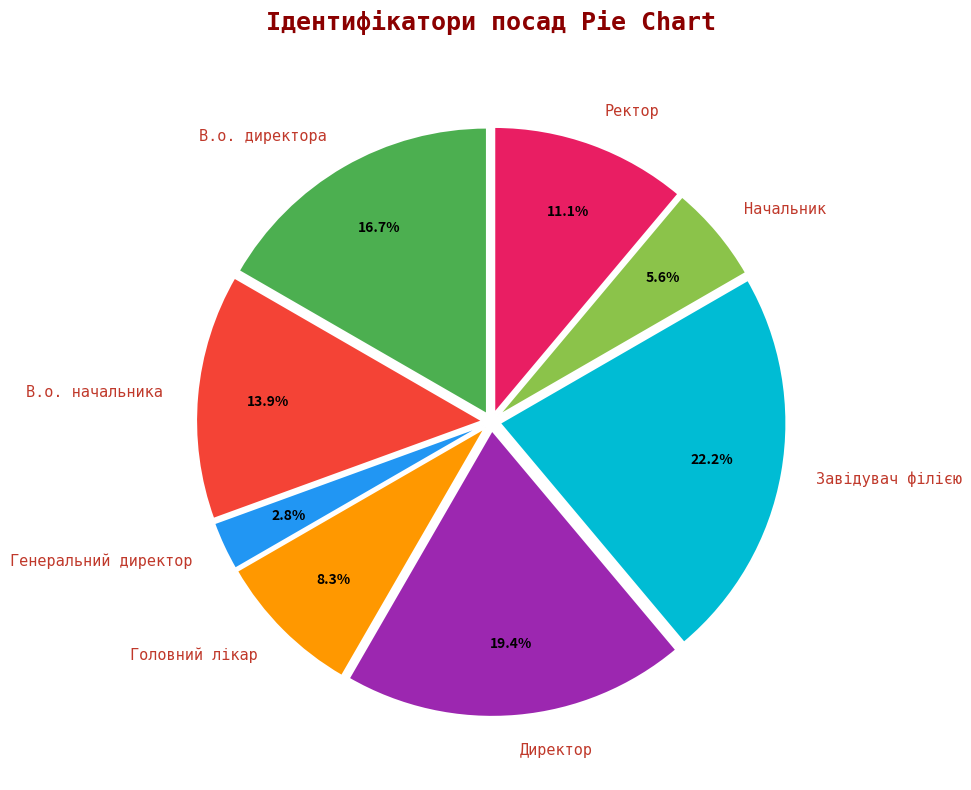

Does Начальник account for over 50% of the chart?

No